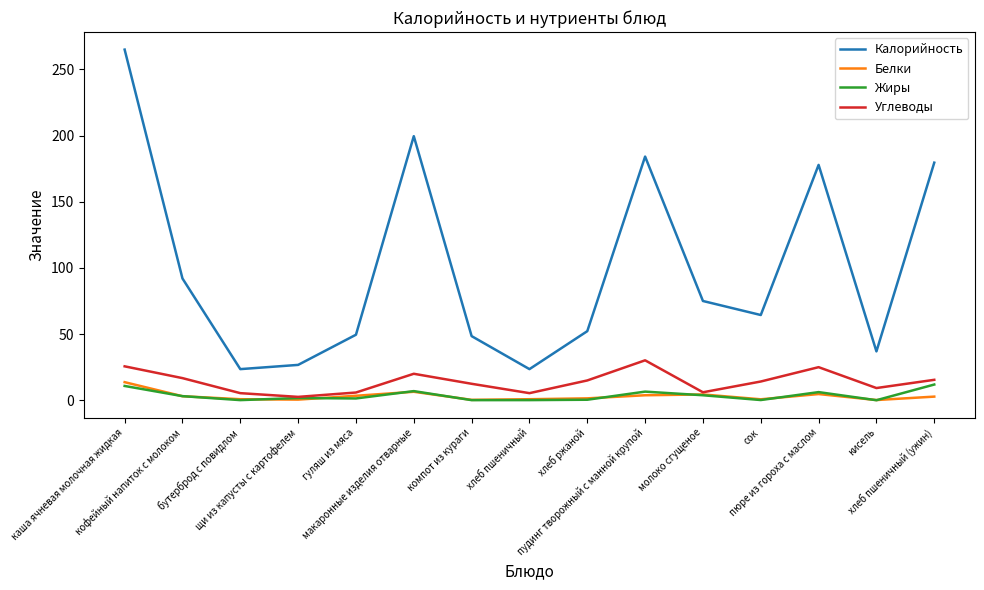

How many lines are shown in the chart?

4